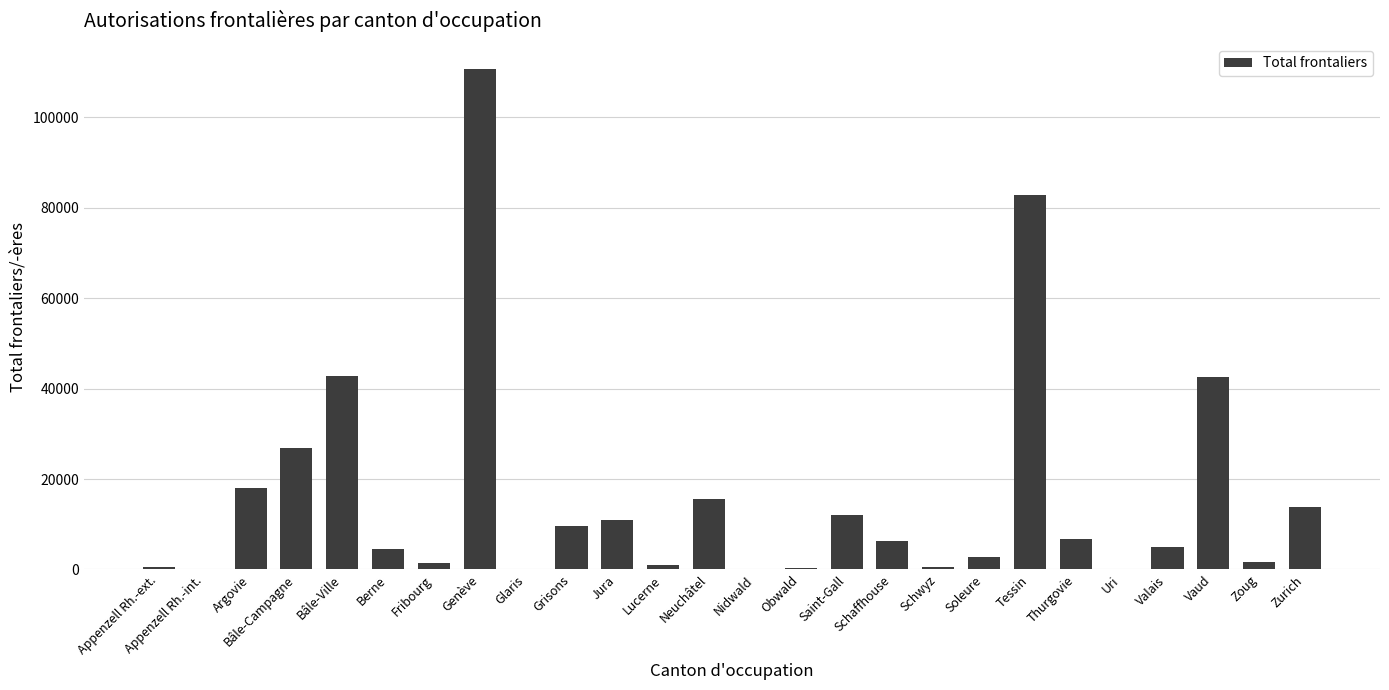

True or false: the data shows 26828 at Bâle-Campagne.

True